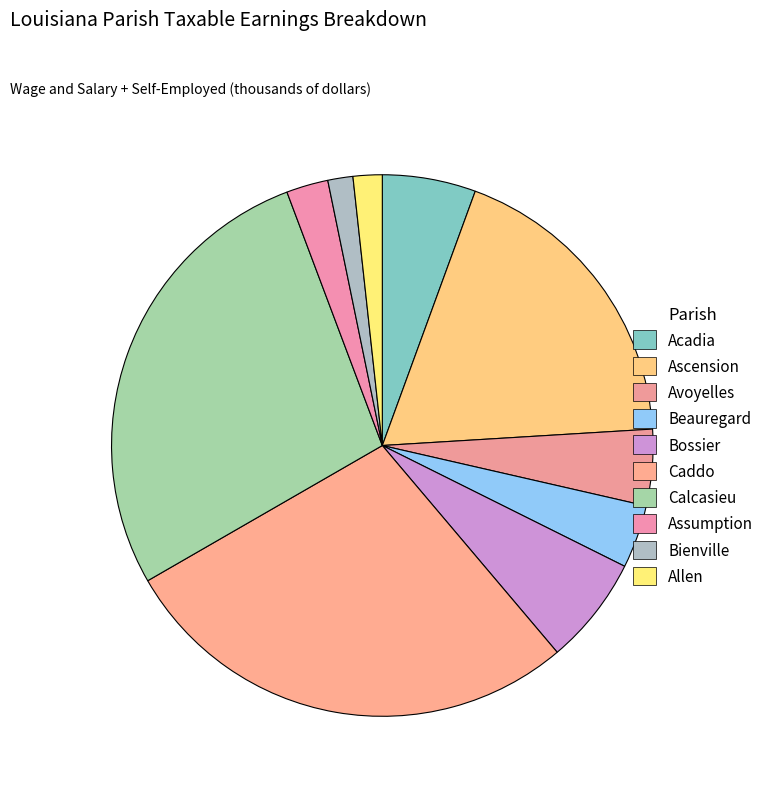

Count the number of slices in the pie.

10